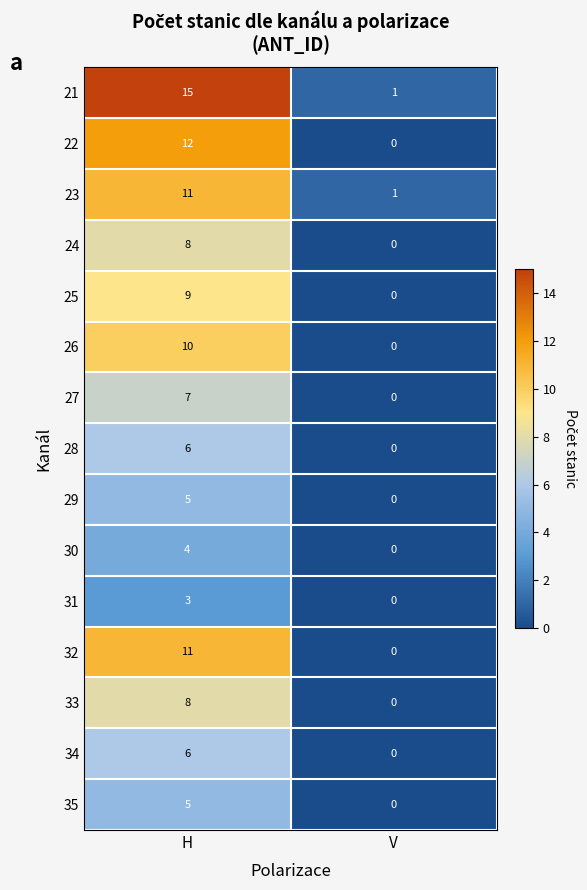

What is the difference between the maximum and minimum values in the 34 series?

6